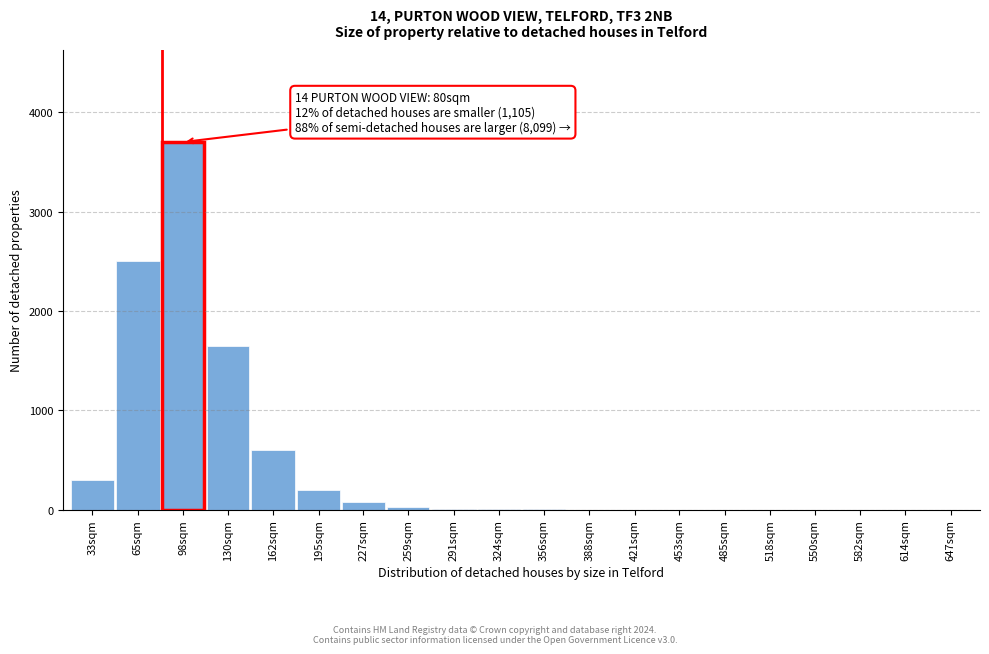

At which label is the value closest to 1850?

130sqm